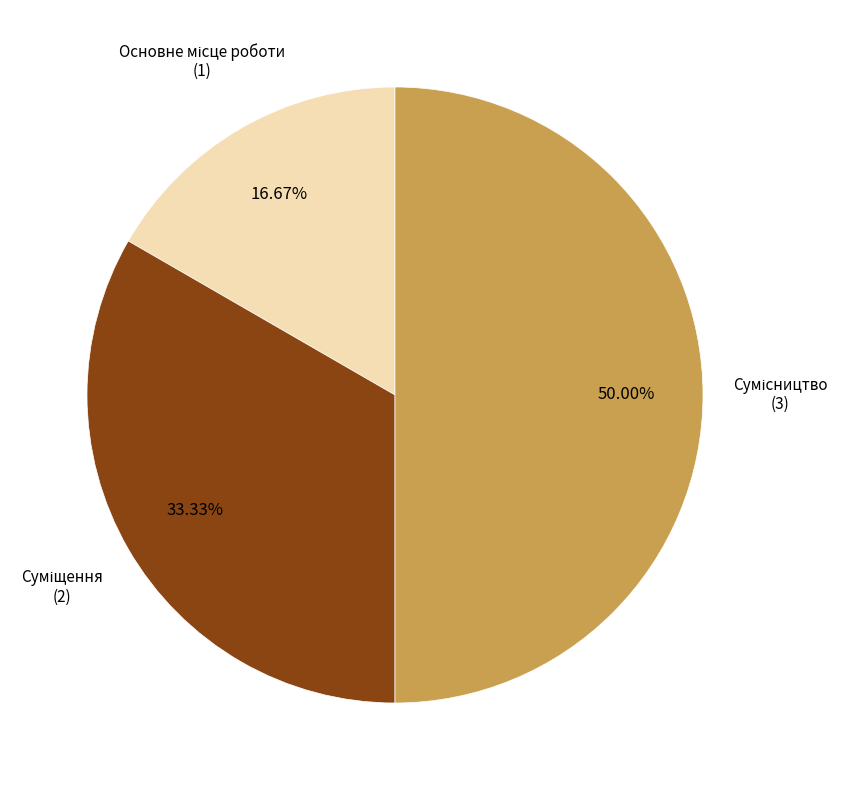

How many segments does this pie chart have?

3